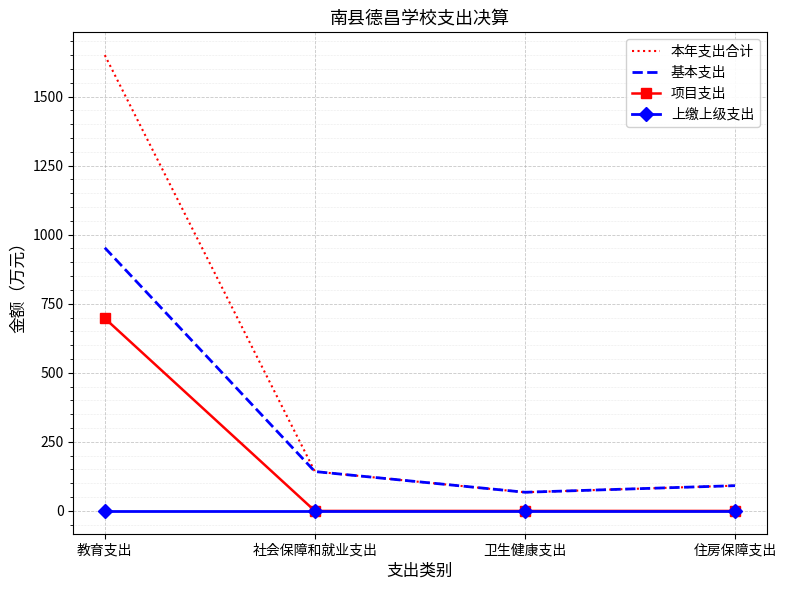

What is the spread (max minus min) of values at 住房保障支出?

91.5